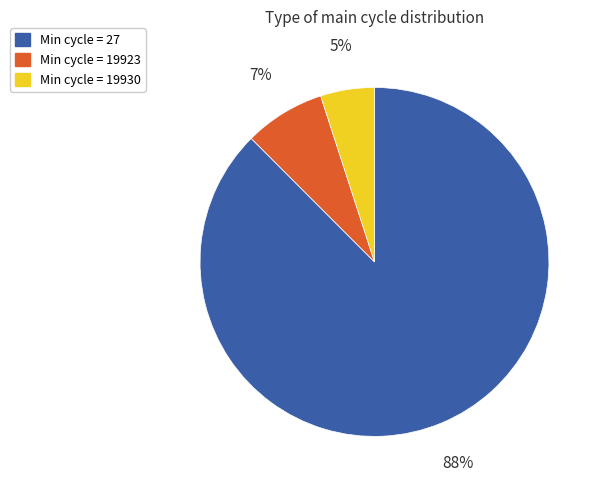

To the nearest percent, what is the average slice percentage?

33%